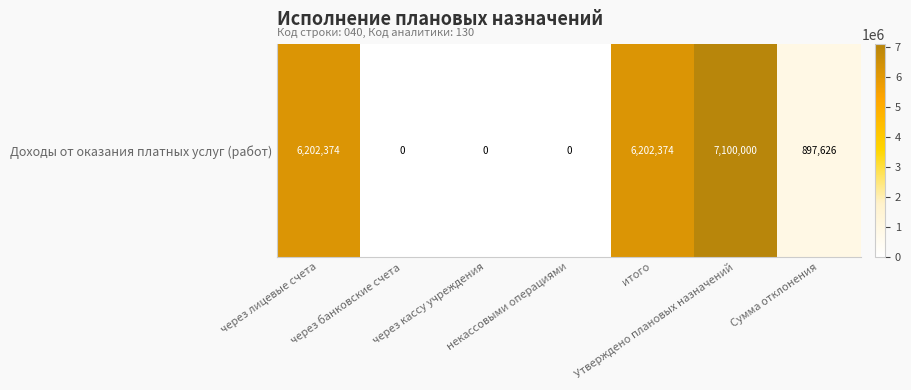

What is the difference between the second highest and second lowest values?

6202373.6